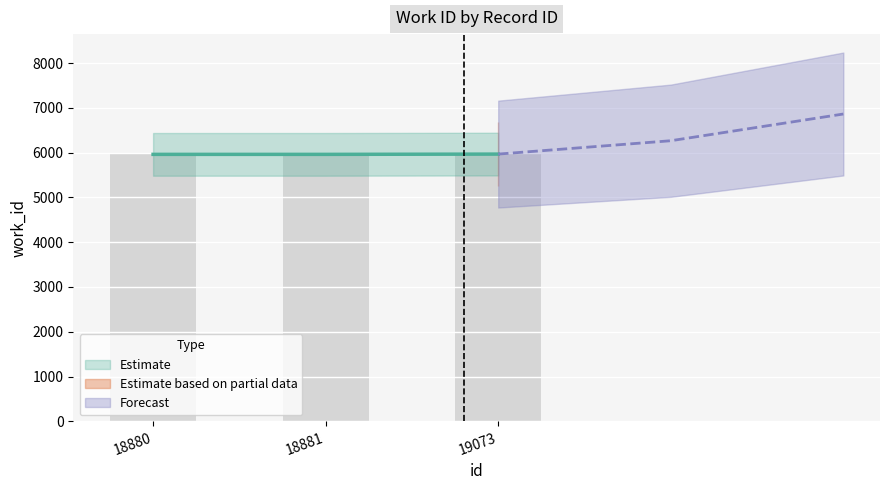

What is the value of the 3rd bar from the left?

5967